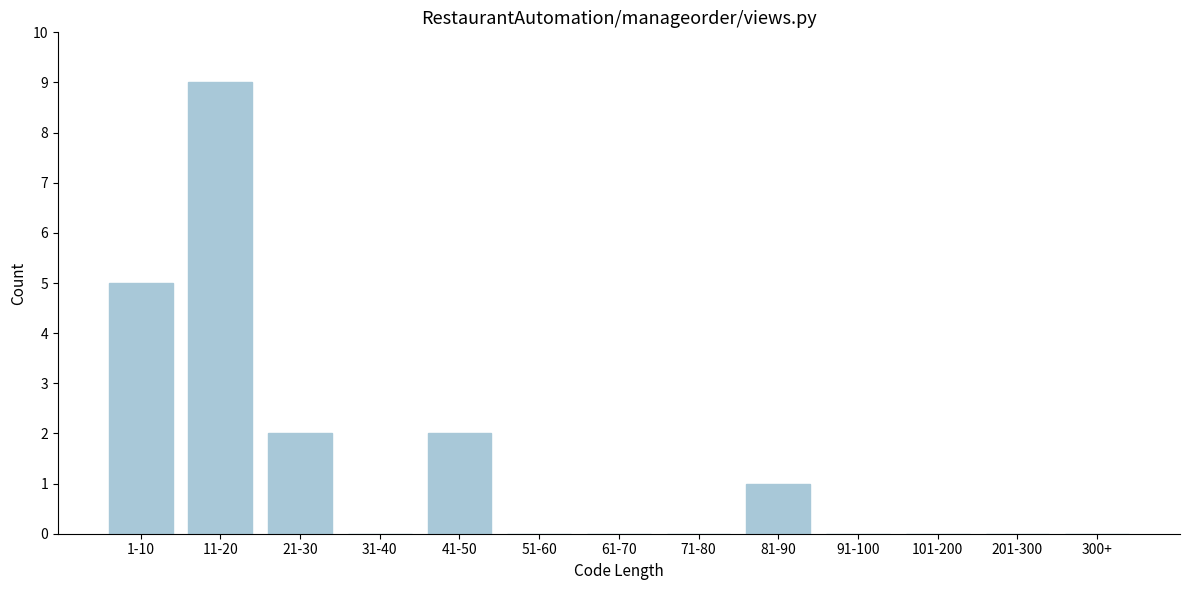

Reading left to right, extract all data points from this chart.

1-10=5	11-20=9	21-30=2	31-40=0	41-50=2	51-60=0	61-70=0	71-80=0	81-90=1	91-100=0	101-200=0	201-300=0	300+=0